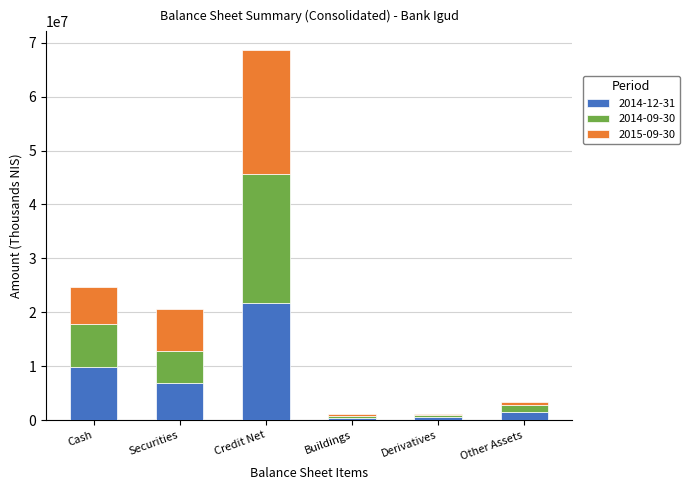

At which category is the sum across all series the highest?

Credit Net